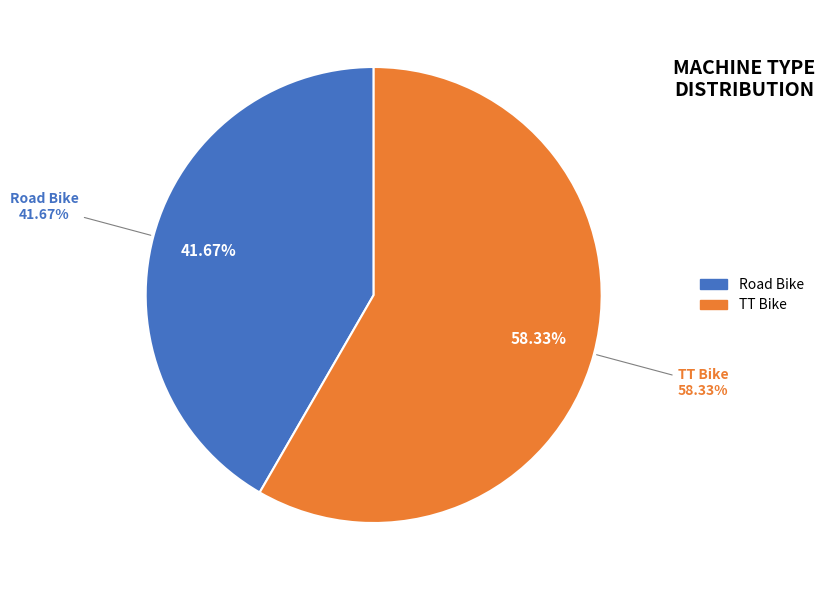

Which slice is the largest?

TT Bike